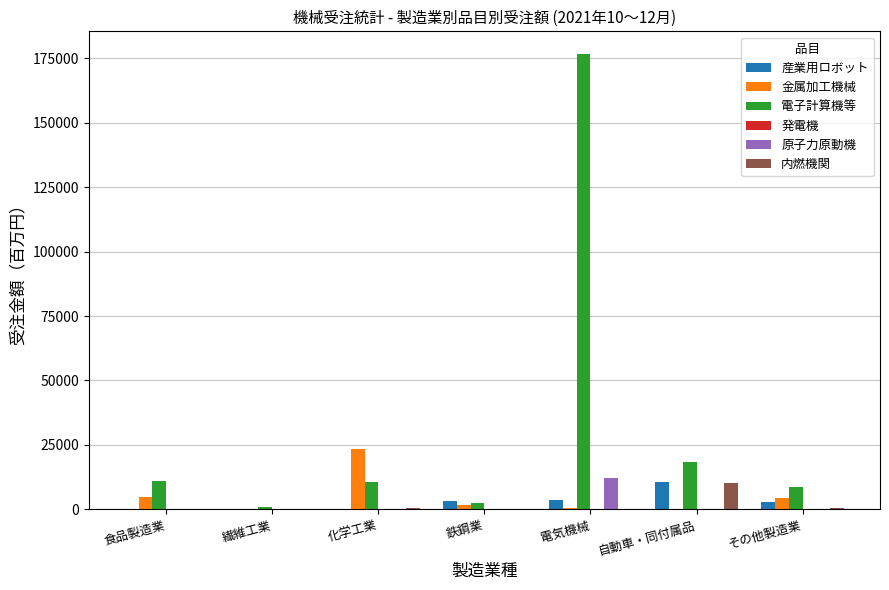

What is the maximum value shown in the chart?

176613